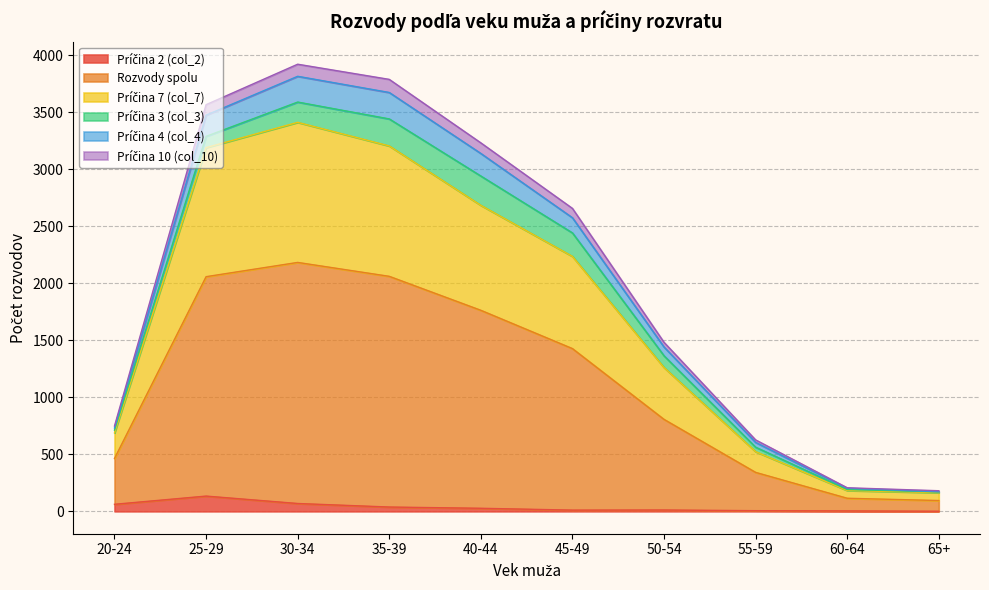

Which has a higher value, 65+ or 40-44?

40-44